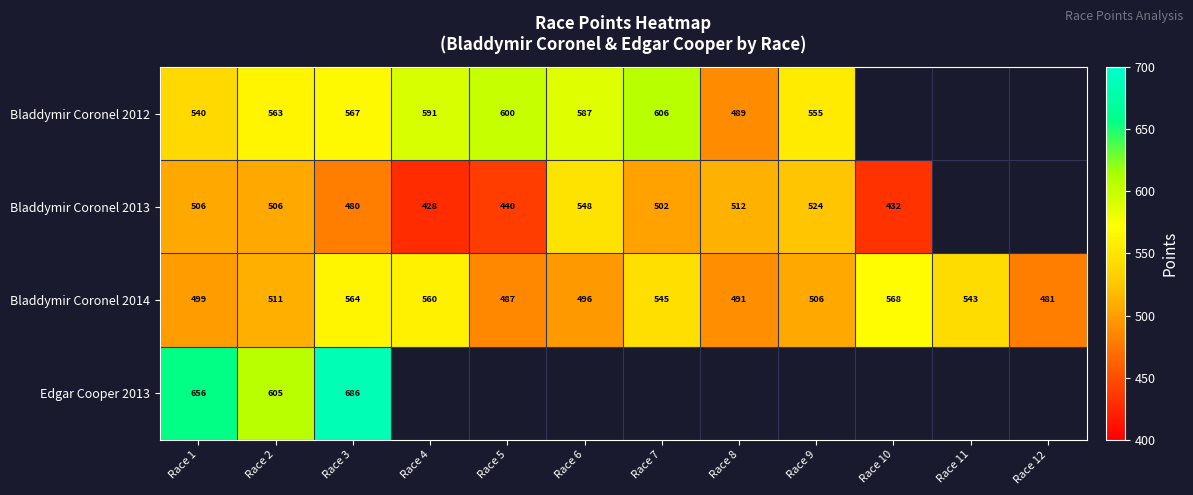

Rank the series at Race 3 from lowest to highest value.

Bladdymir Coronel 2013, Bladdymir Coronel 2014, Bladdymir Coronel 2012, Edgar Cooper 2013